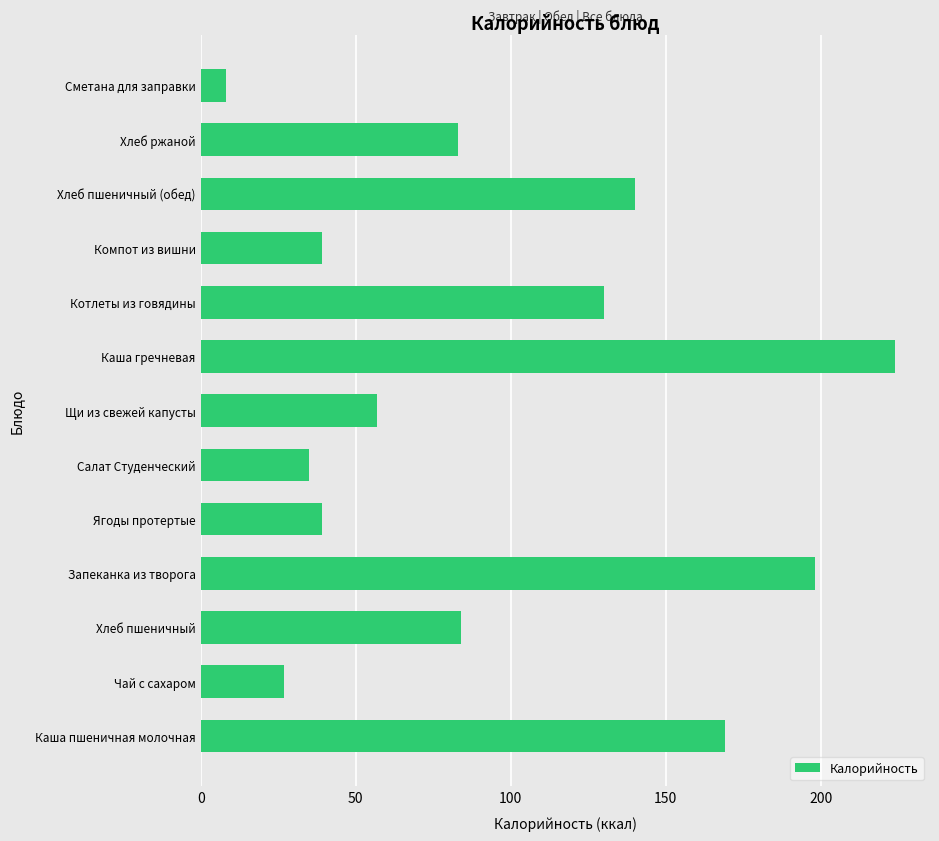

True or false: the data shows 127 at Хлеб пшеничный.

False